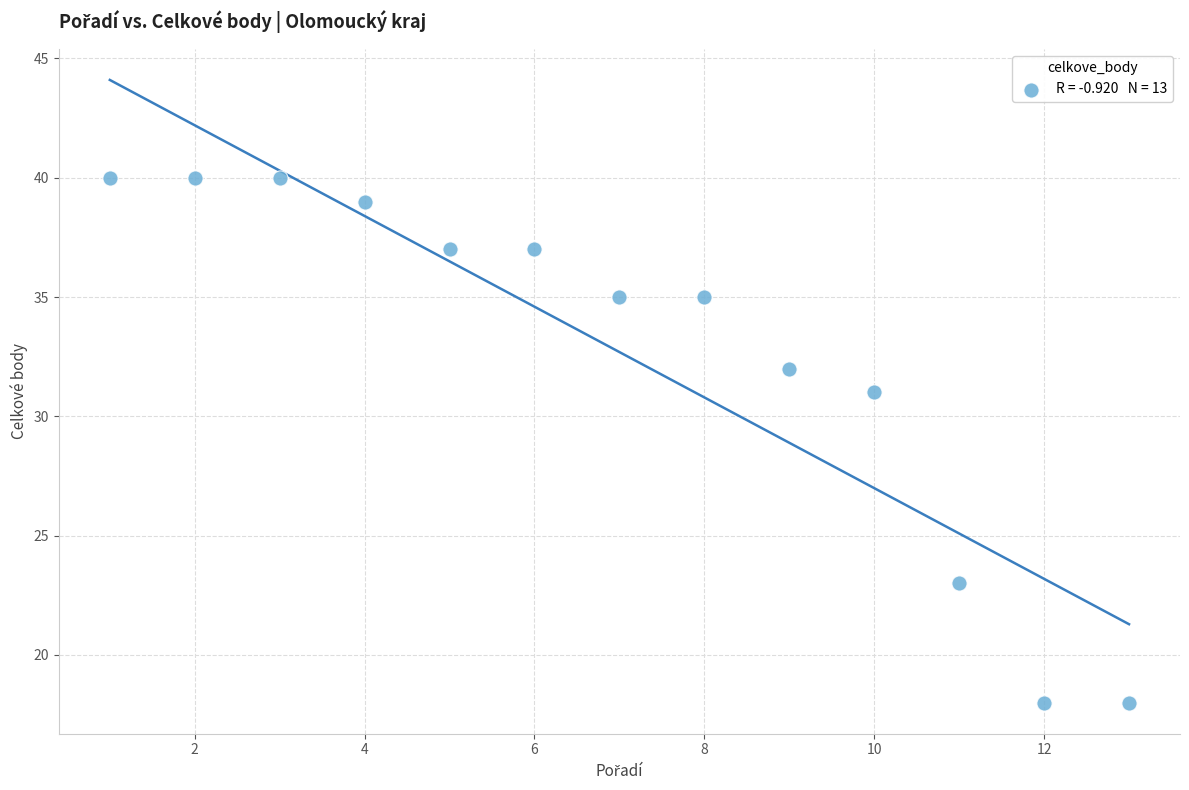

What Y value in the scatter plot is closest to 29?

31